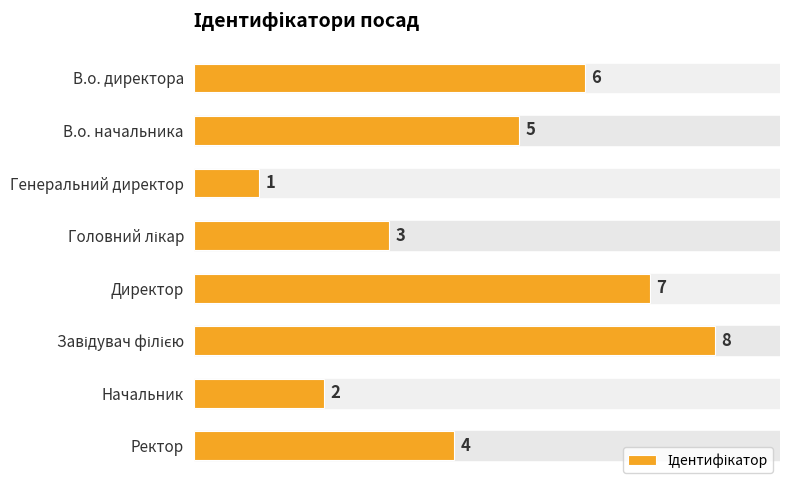

Reading bottom to top, list all the values displayed in this chart.

4	2	8	7	3	1	5	6